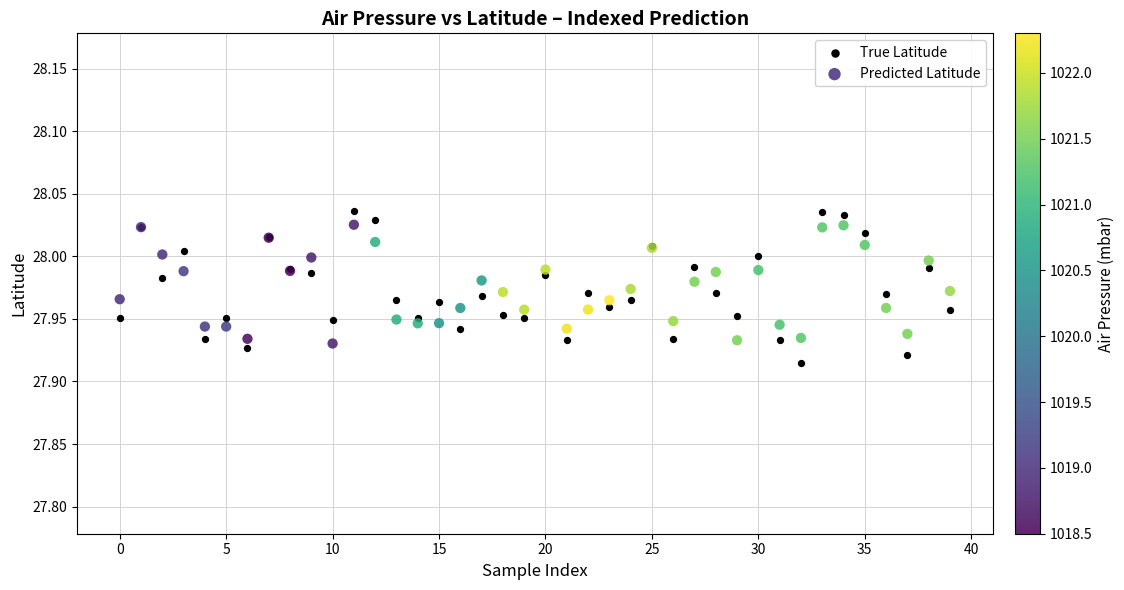

Which series has the widest spread of Y values?

True Latitude